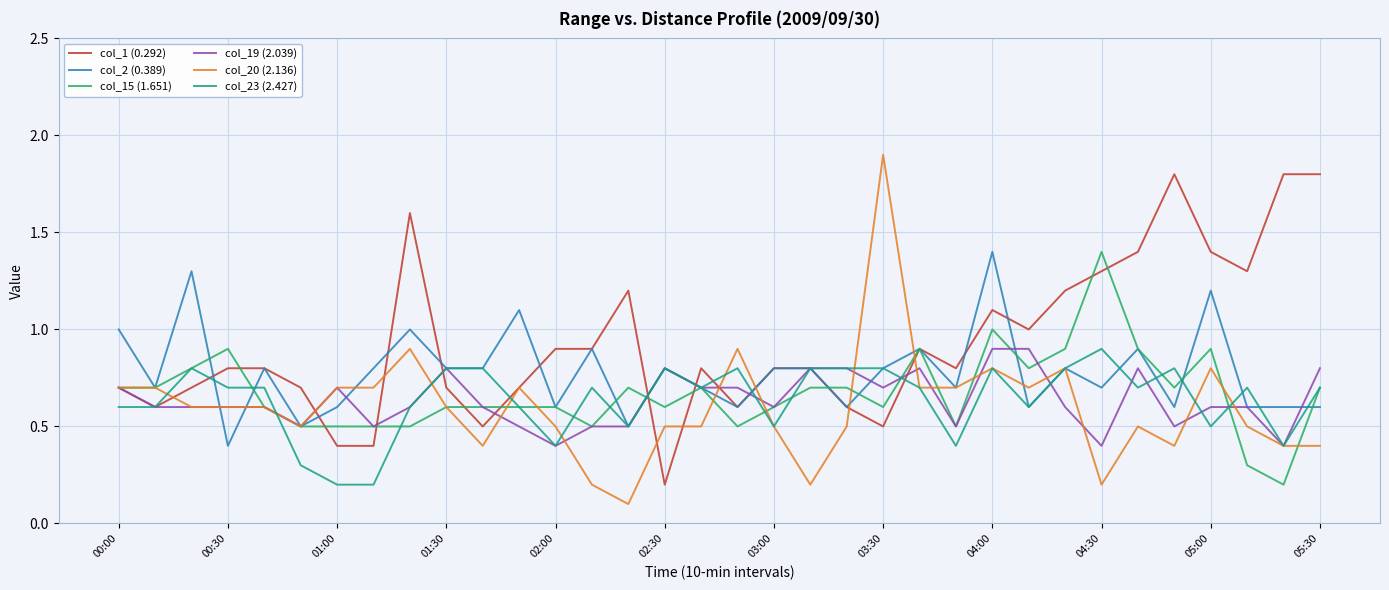

What is the greatest value displayed?

1.9